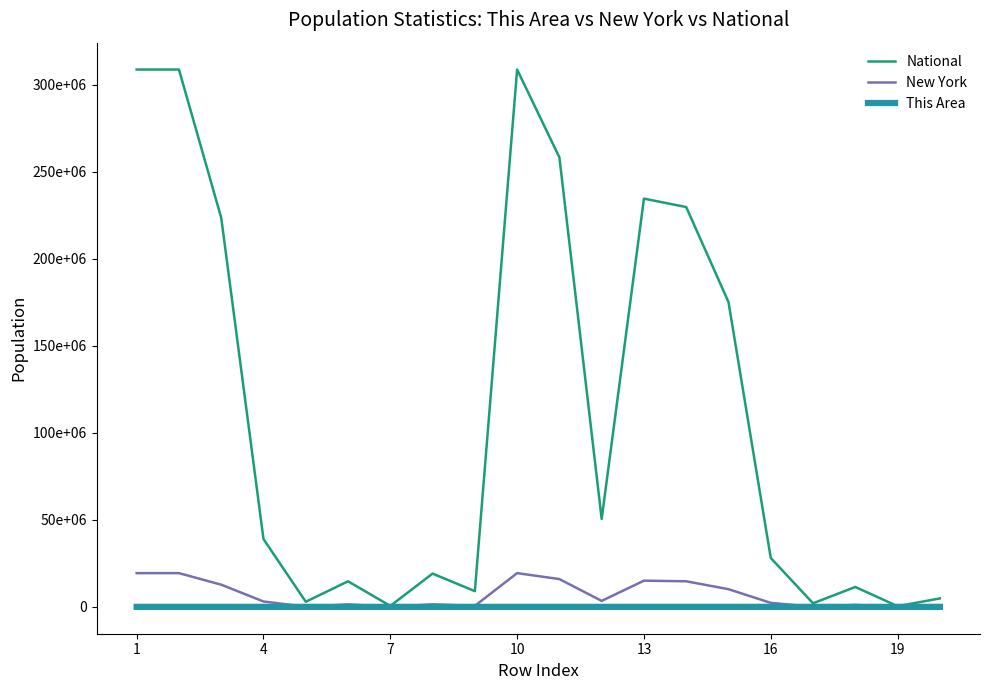

Reading left to right, what are all the values shown in this chart?

National: 308745538	308745538	223553265	38929319	2932248	14674252	540013	19107368	9009073	308745538	258267944	50477594	234564071	229723394	175134916	28088003	2043876	11422616	382409	4840677
New York: 19378102	19378102	12740974	3073800	106906	1420244	8766	1441563	585849	19378102	15961180	3416922	15053173	14685701	10150043	2292769	76110	1129684	6606	367472
This Area: 512	512	500	0	0	2	0	0	10	512	511	1	400	398	396	0	0	2	0	2